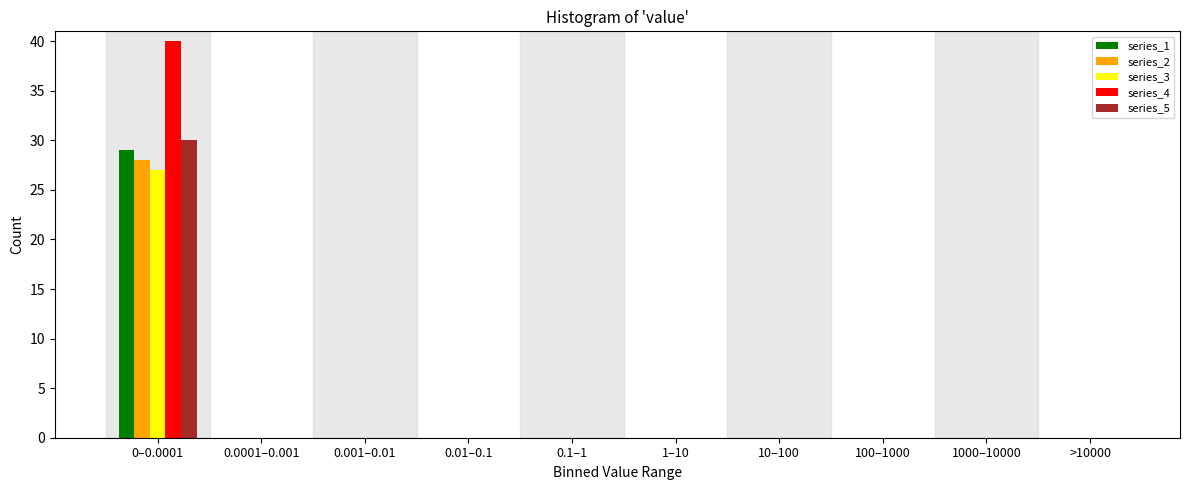

At which category is the sum across all series the highest?

0–0.0001